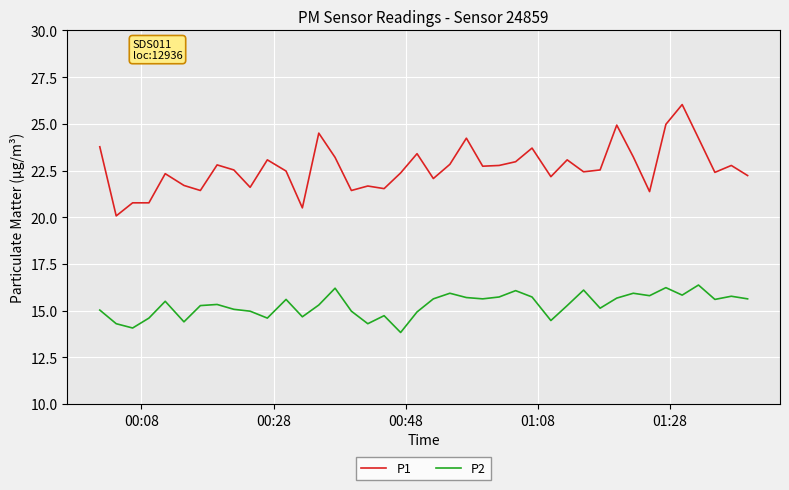

Which series has the largest range (max minus min)?

P1